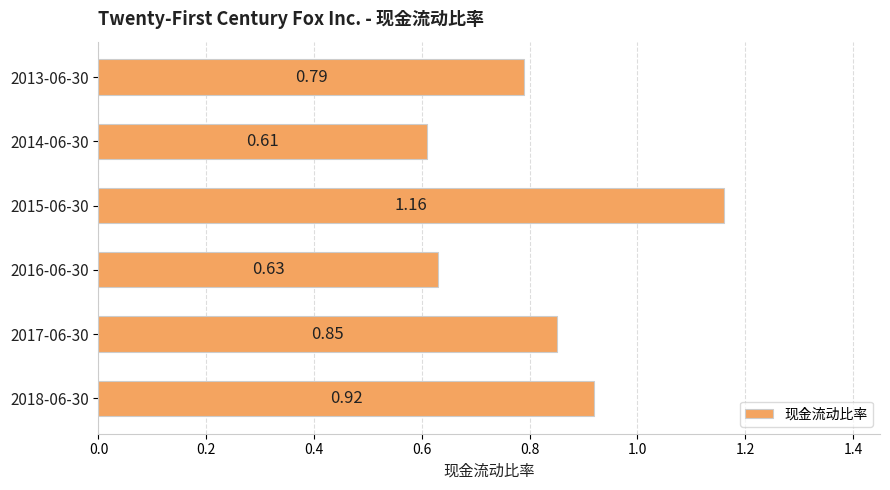

What is the difference between the second highest and second lowest values?

0.3